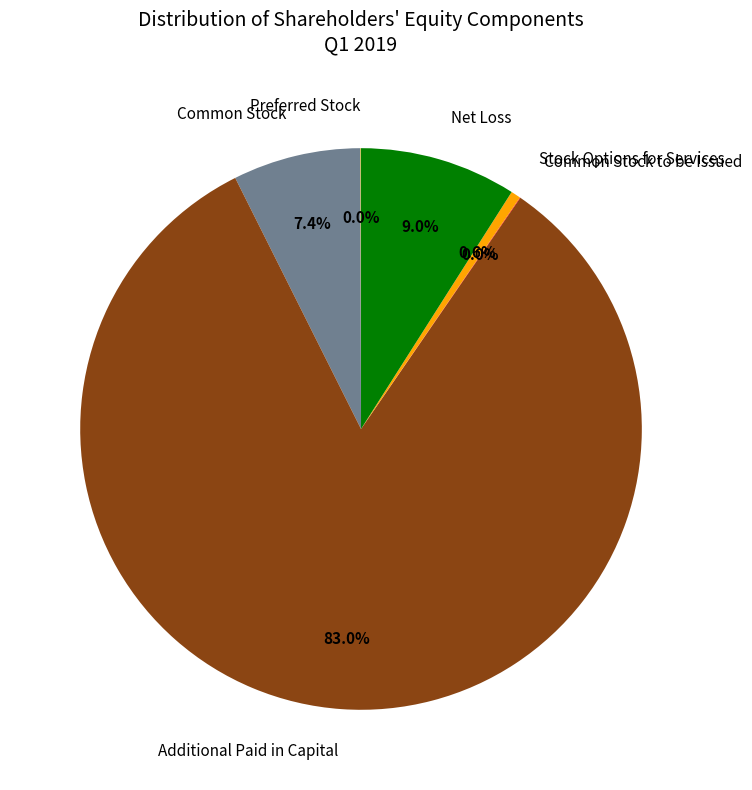

How much of the chart is everything except Stock Options for Services?

99.4%